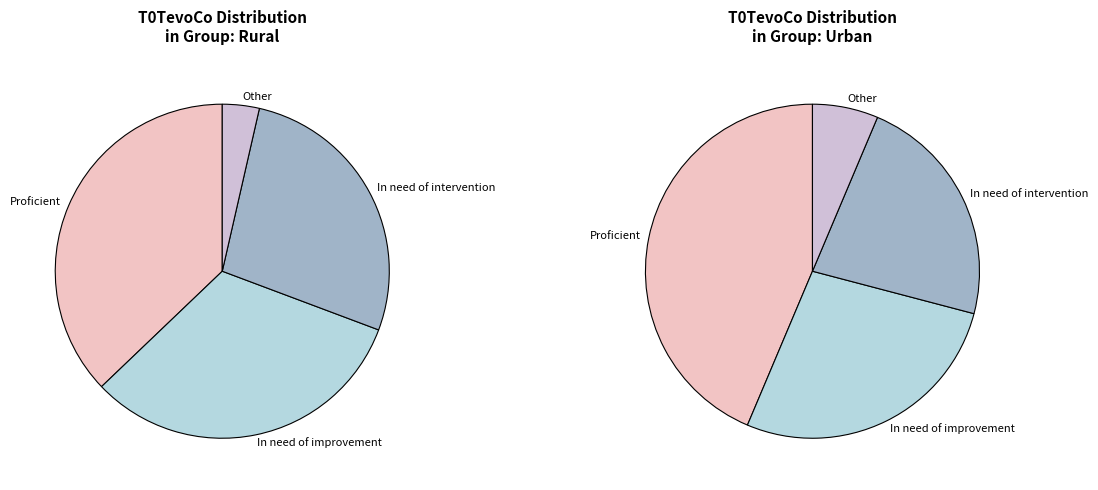

To the nearest percent, what percentage of the pie is Other?

6%